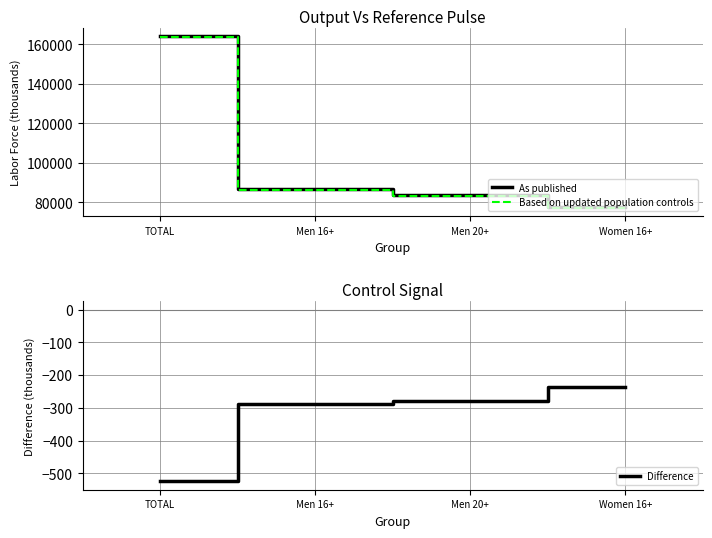

Which series has the largest range (max minus min)?

As published